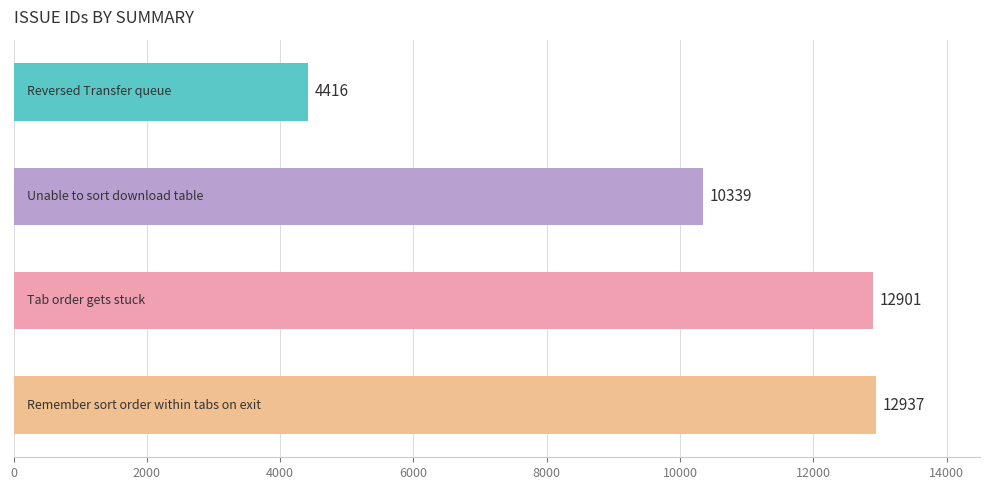

Reading bottom to top, what are all the values shown in this chart?

12937	12901	10339	4416